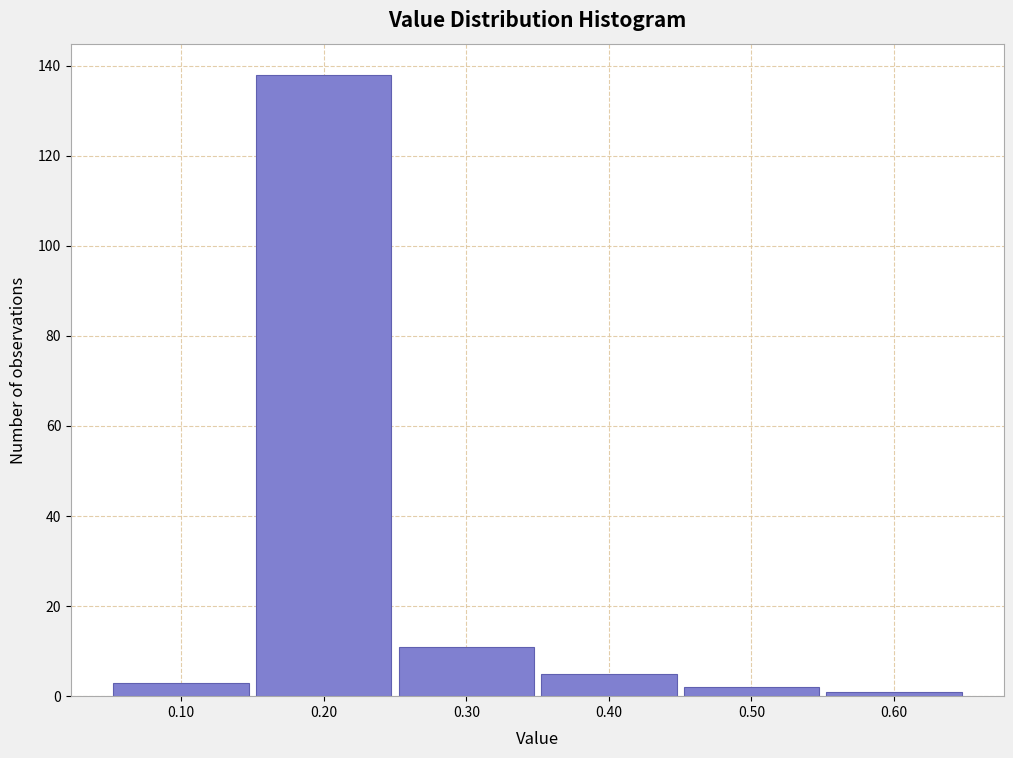

Reading left to right, list every bar in this chart as the range it spans on the x-axis followed by its height. The values are not printed on the chart, so give them approximately, as read against the axis.

0.05 to 0.15: 4
0.15 to 0.25: 138
0.25 to 0.35: 12
0.35 to 0.45: 6
0.45 to 0.55: 2
0.55 to 0.65: under 2